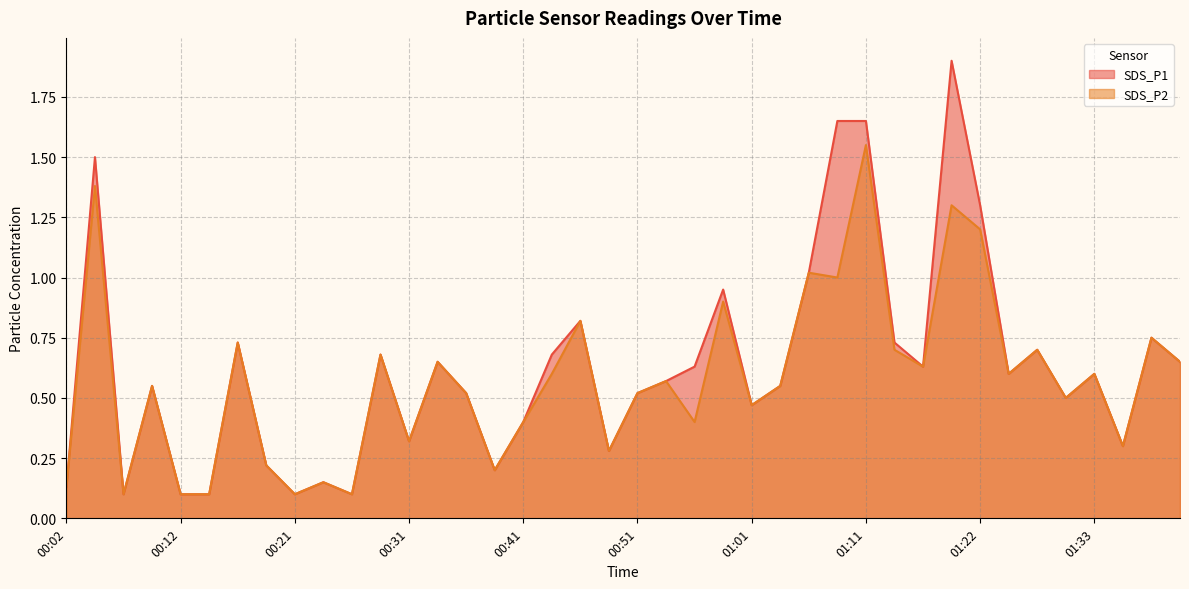

Is it true that SDS_P2 equals 0.6 at 00:53?

True